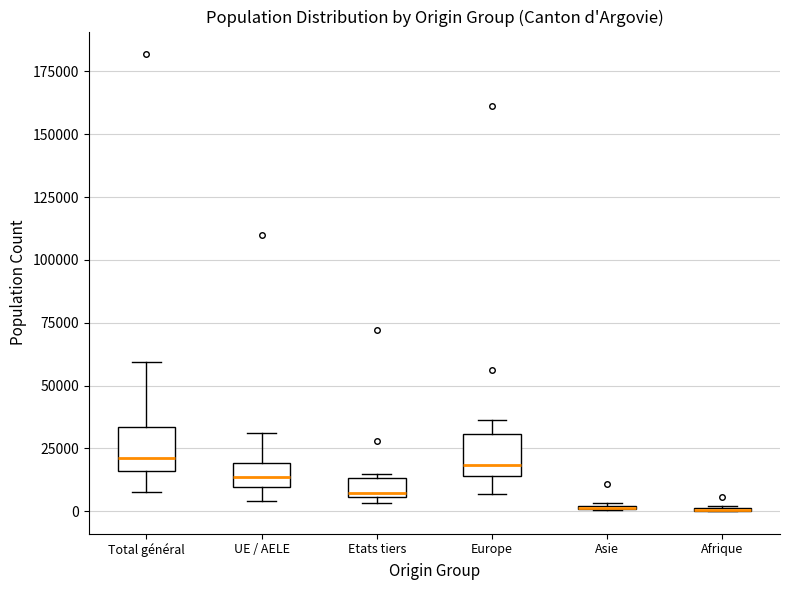

Reading left to right, transcribe this box plot: for each box, give where its median line is, the range the box spans, and where its two whiskers end, as read against the y-axis. The values are not printed on the chart, so give them approximately, as read against the axis.

Total général: median 20000, box 15000 to 35000, whiskers 10000 to 60000
UE / AELE: median 15000, box 10000 to 20000, whiskers 5000 to 30000
Etats tiers: median 5000 (just above the box's lower edge), box 5000 to 15000, whiskers 5000 (just below the box's lower edge) to 15000
Europe: median 20000, box 15000 to 30000, whiskers 5000 to 35000
Asie: box collapsed to a line at 0, whiskers 0 to 5000
Afrique: box collapsed to a line at 0, whiskers 0 to 0